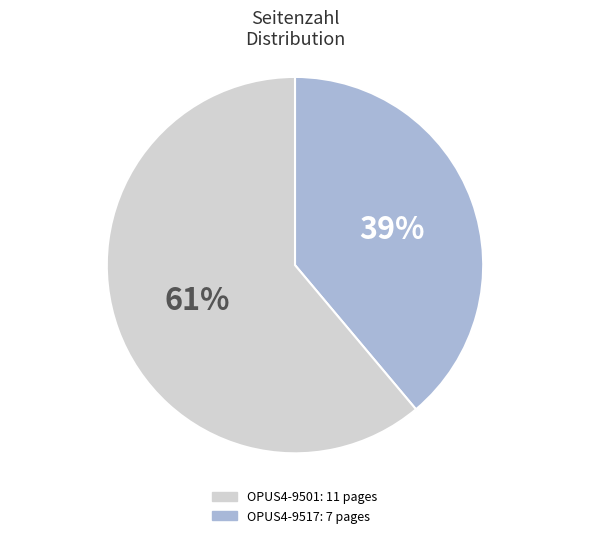

To the nearest percent, what is the average slice percentage?

50%